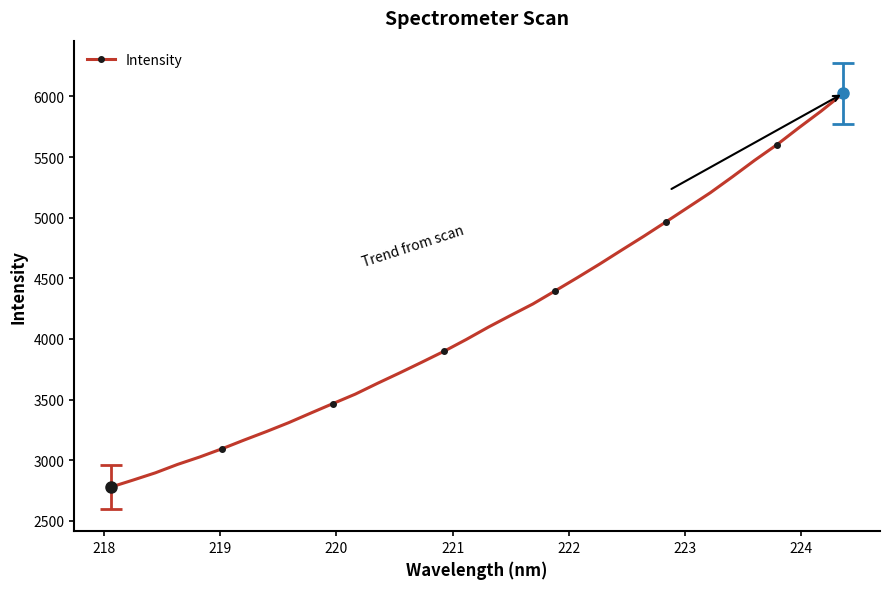

What is the minimum value shown in the chart?

2779.1